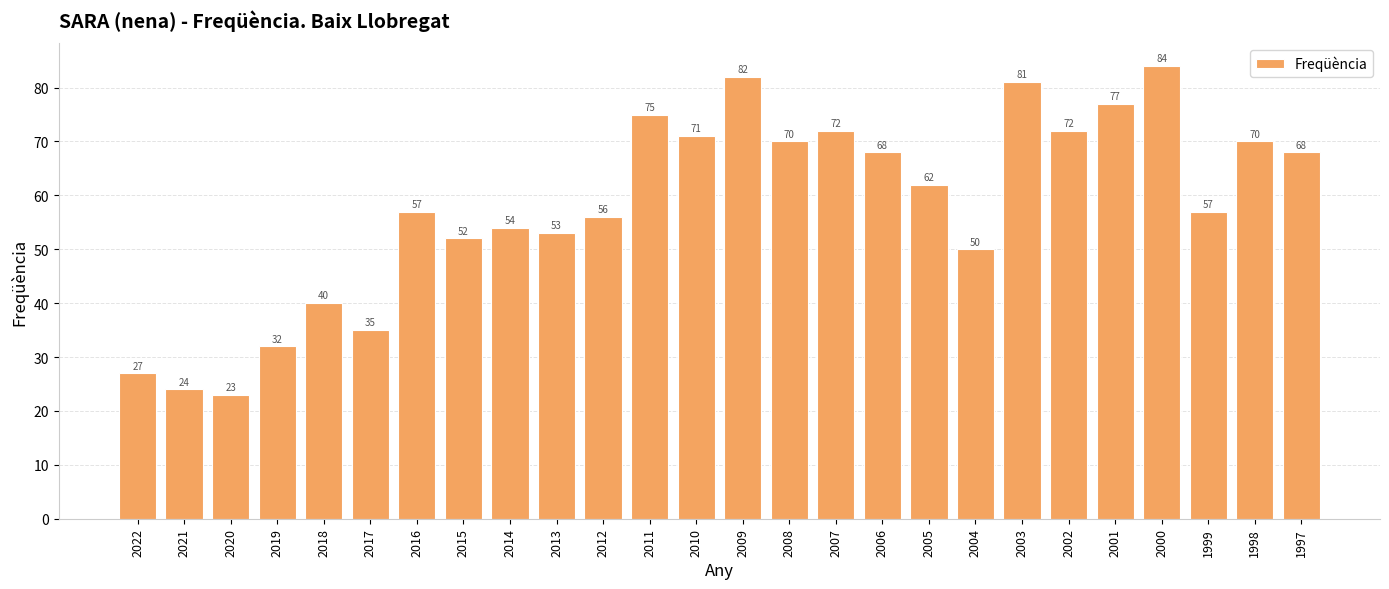

What is the ratio of the value at 2019 to the value at 2006?

0.5